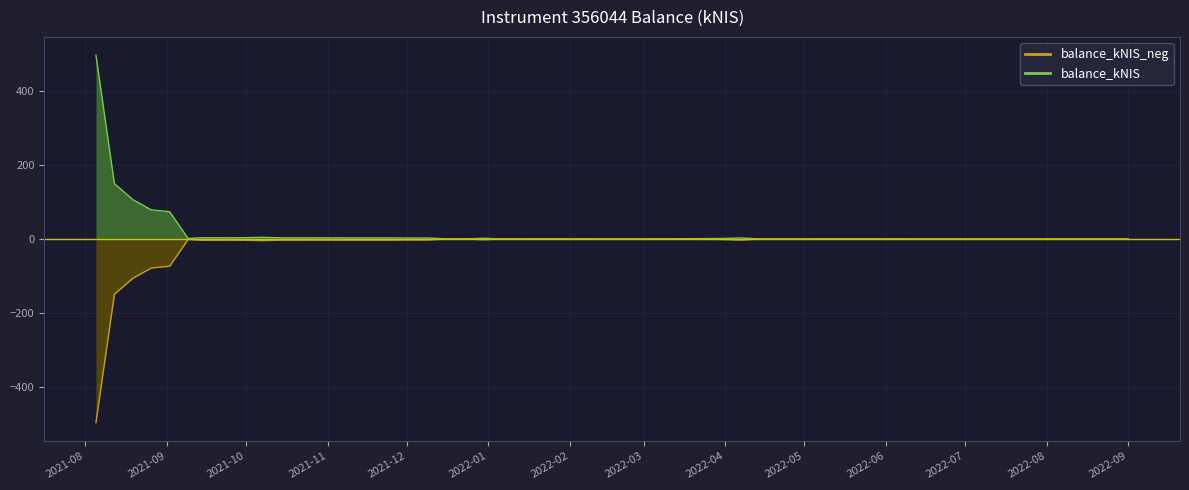

Reading left to right, transcribe all the data shown in this chart.

balance_kNIS_line: 498.0	149.9	106.7	78.8	73.9	1.3	3.4	3.2	3.3	4.5	3.1	3.1	3.1	3.1	3.0	3.0	3.0	2.6	2.7	0.2	0.0	2.0	0.0	0.0	0.1	0.0	0.0	1.4	2.9	0.0	0.0	0.2	0.0	0.0	0.0	0.0	0.0	0.0	0.0	0.0
balance_kNIS_neg_line: -498.0	-149.9	-106.7	-78.8	-73.9	-1.3	-3.4	-3.2	-3.3	-4.5	-3.1	-3.1	-3.1	-3.1	-3.0	-3.0	-3.0	-2.6	-2.7	-0.2	-0.0	-2.0	-0.0	-0.0	-0.1	-0.0	-0.0	-1.4	-2.9	-0.0	-0.0	-0.2	-0.0	-0.0	-0.0	-0.0	-0.0	-0.0	-0.0	-0.0